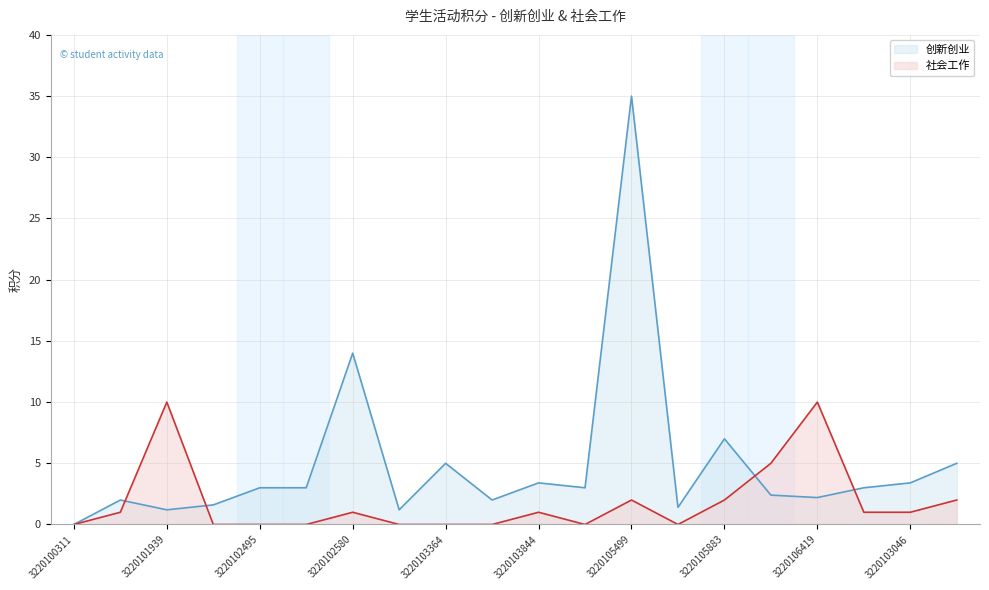

At which label is 社会工作 closest to 5?

3220105975